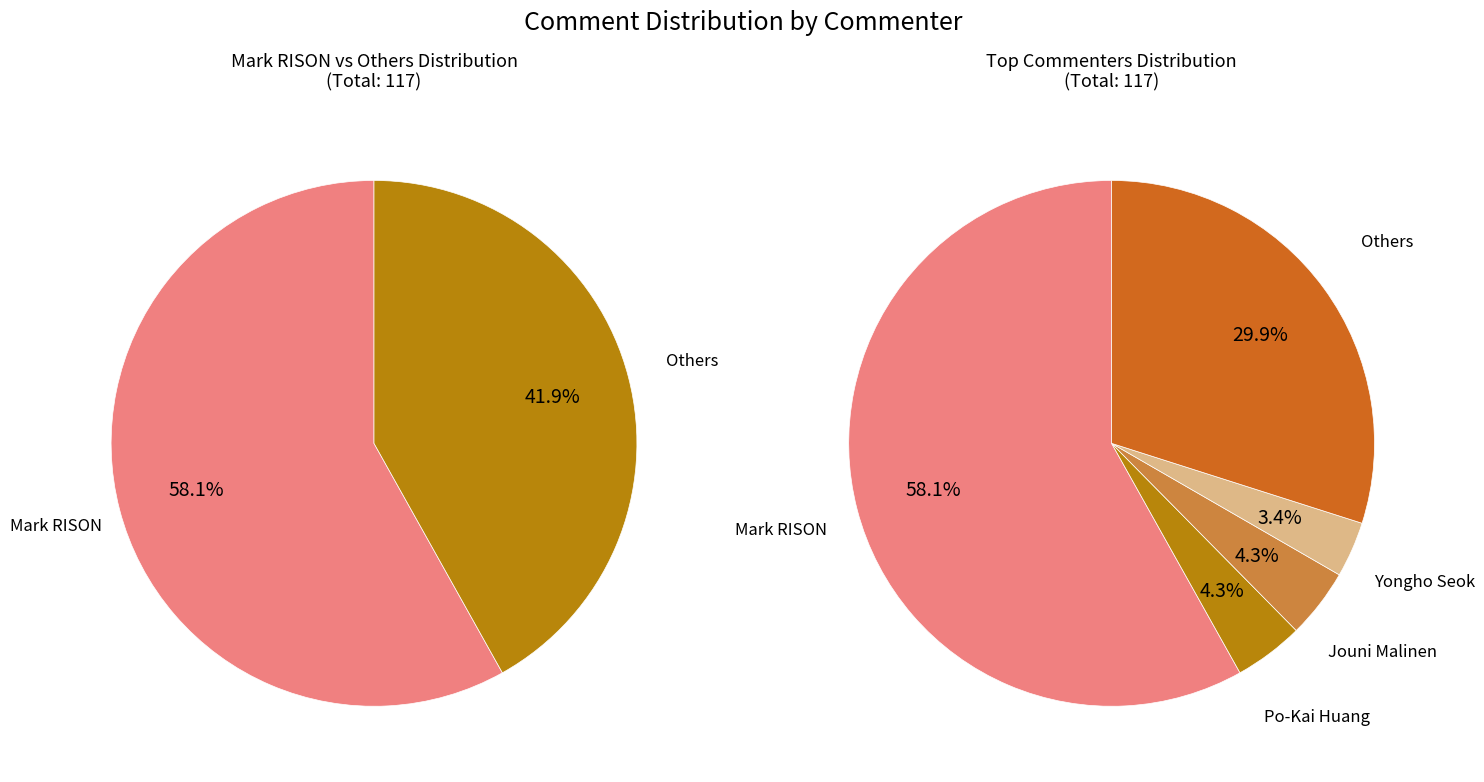

Which slice represents more than half of the pie?

Mark RISON